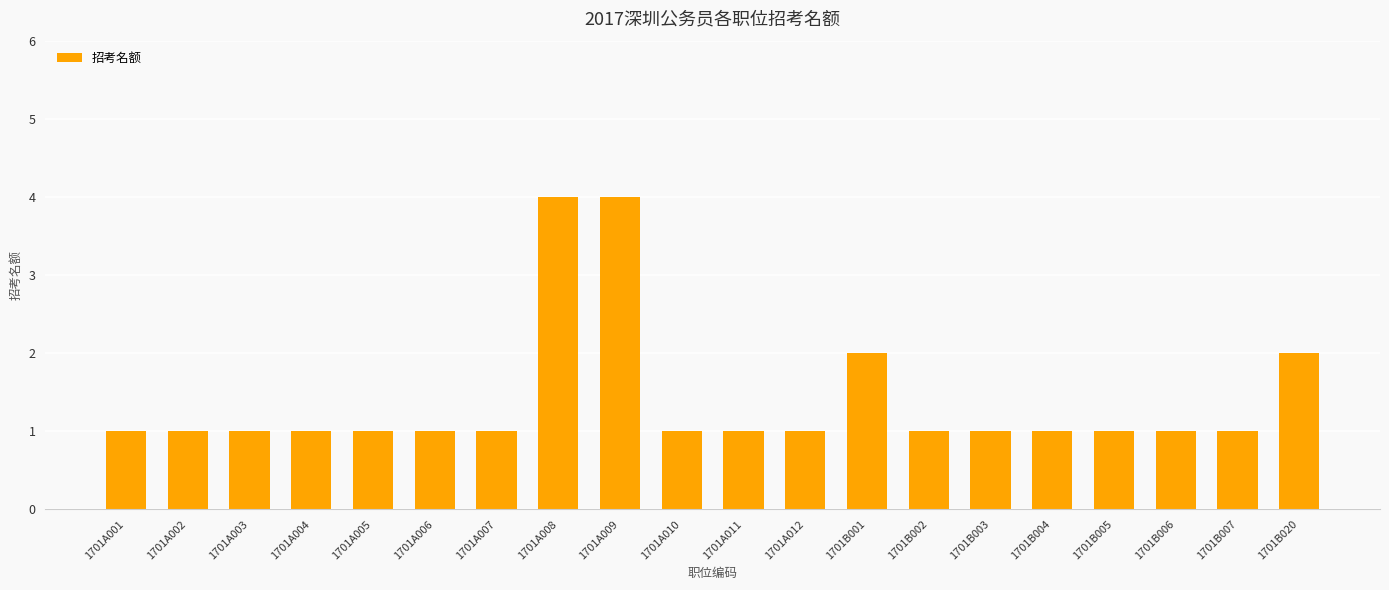

What is the sum of all values?

28